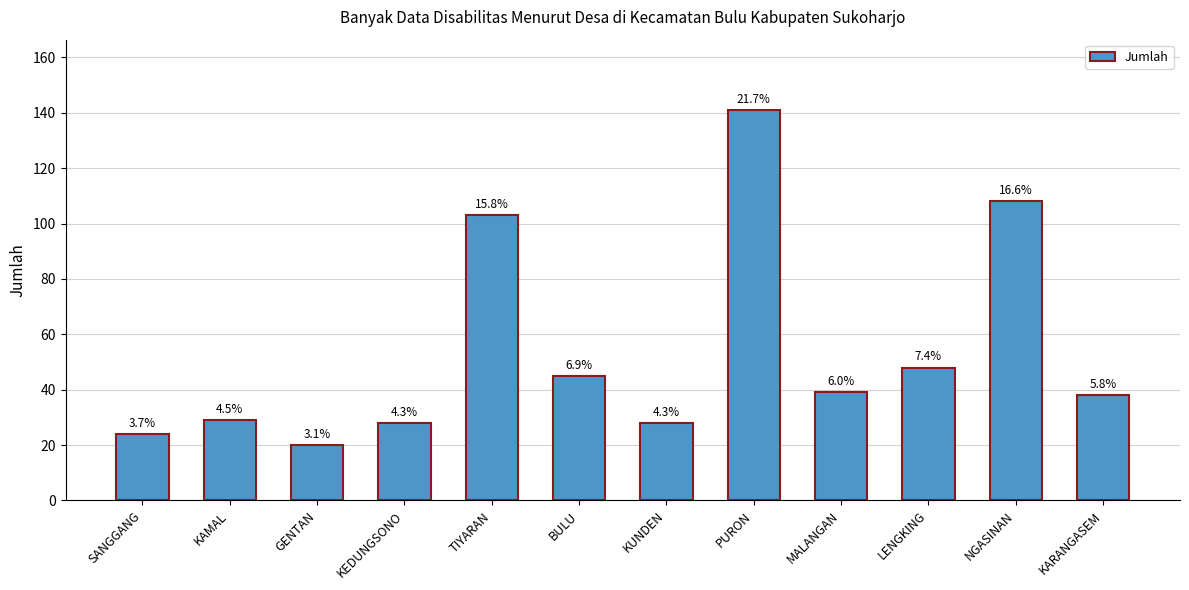

Does the chart contain stacked bars?

No